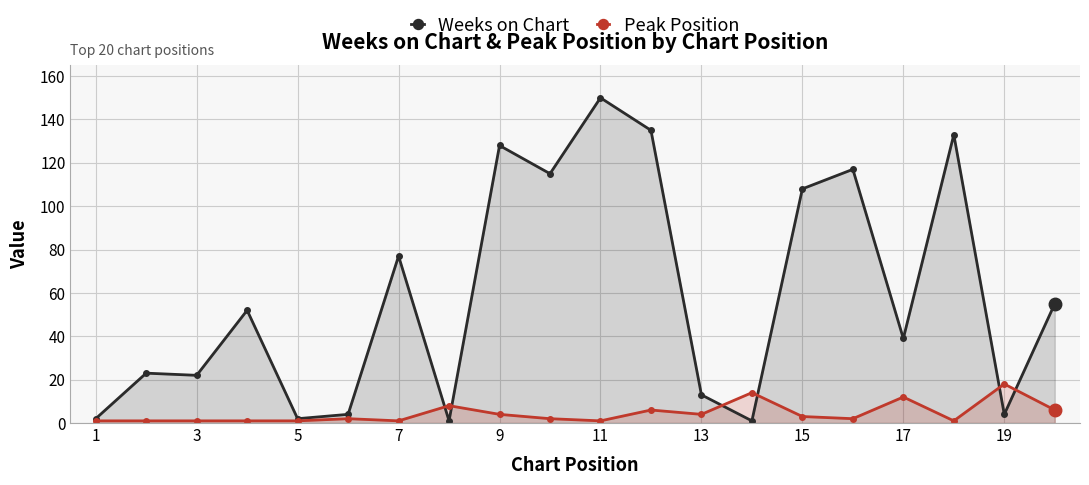

What is the sum of all Peak Position values?

89